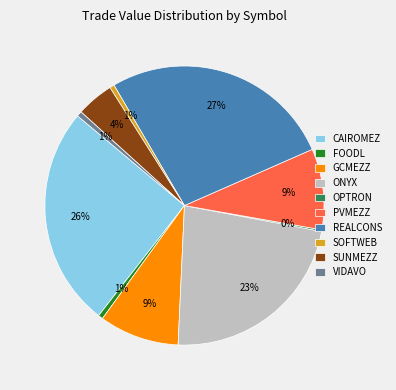

Is there any slice that represents more than half of the pie?

No